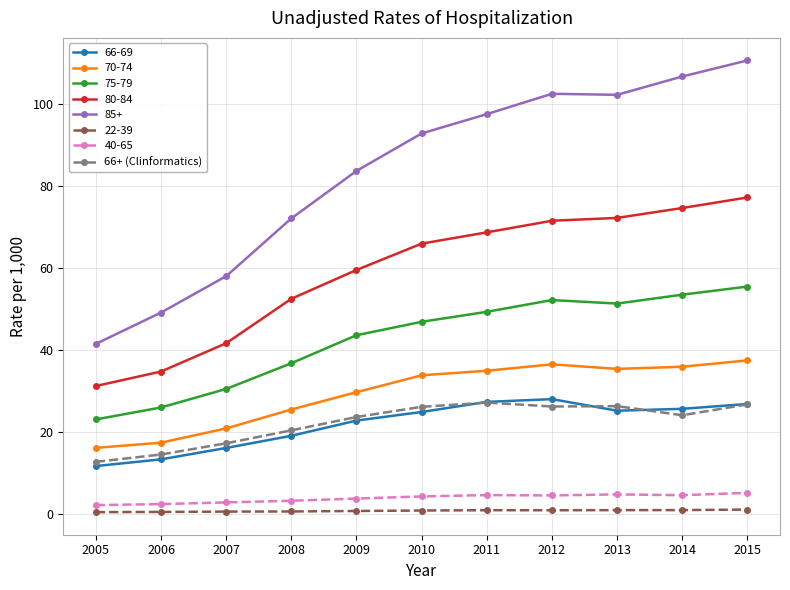

Does the chart have visible grid lines?

Yes